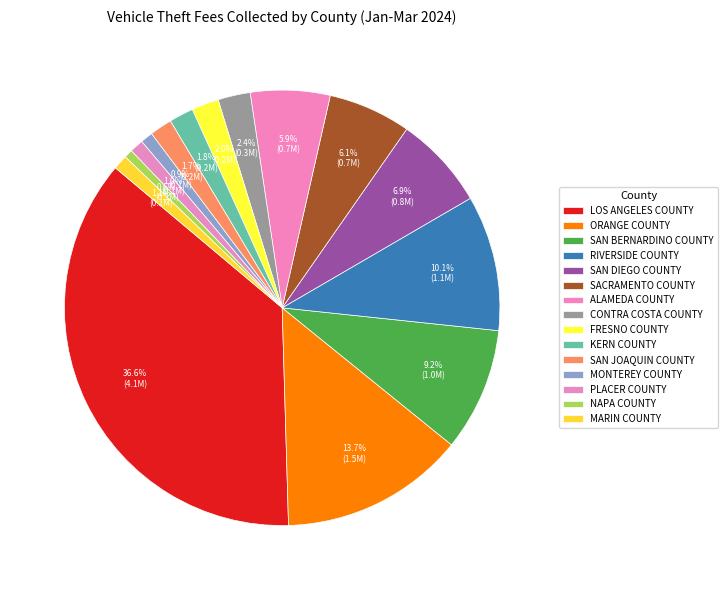

How many segments does this pie chart have?

15